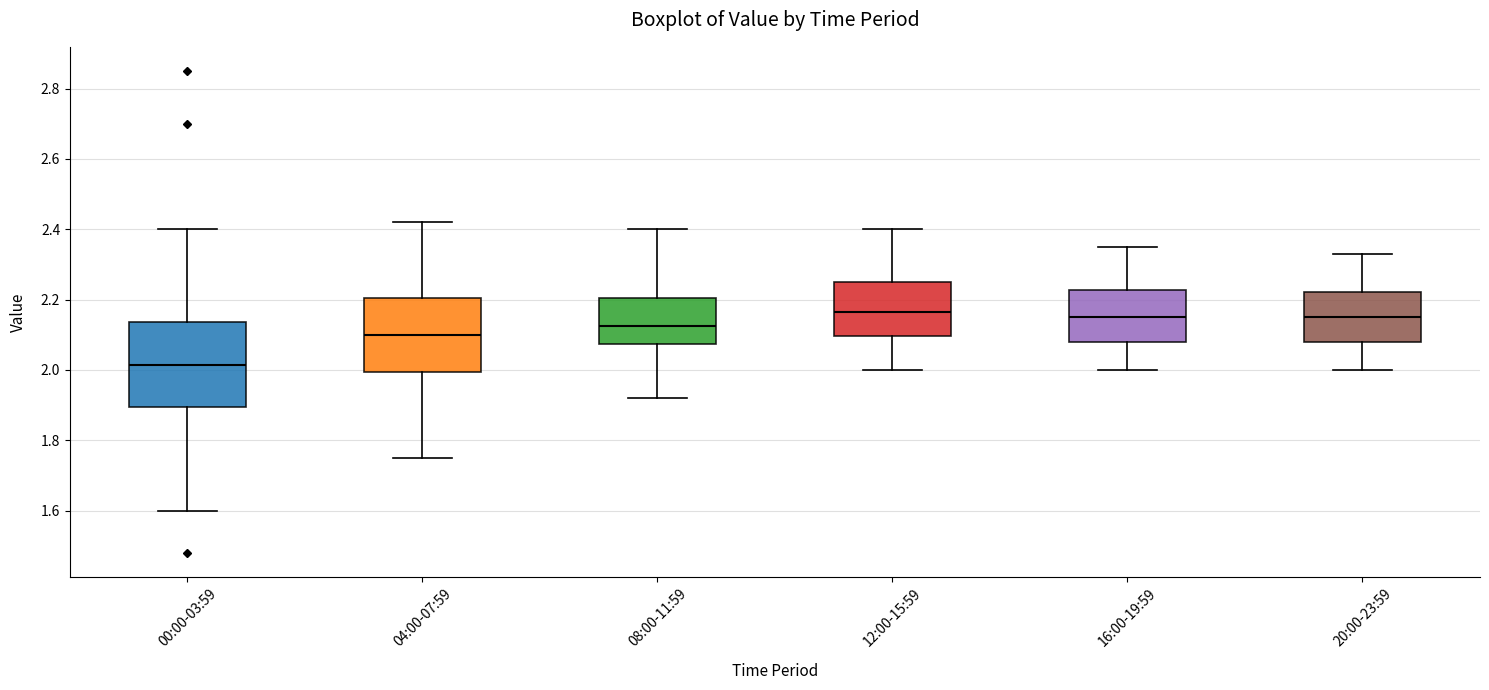

Where is the lower edge of the box for 08:00-11:59 on the y-axis? The values are not printed on the chart, so give them approximately, as read against the axis.

2.08